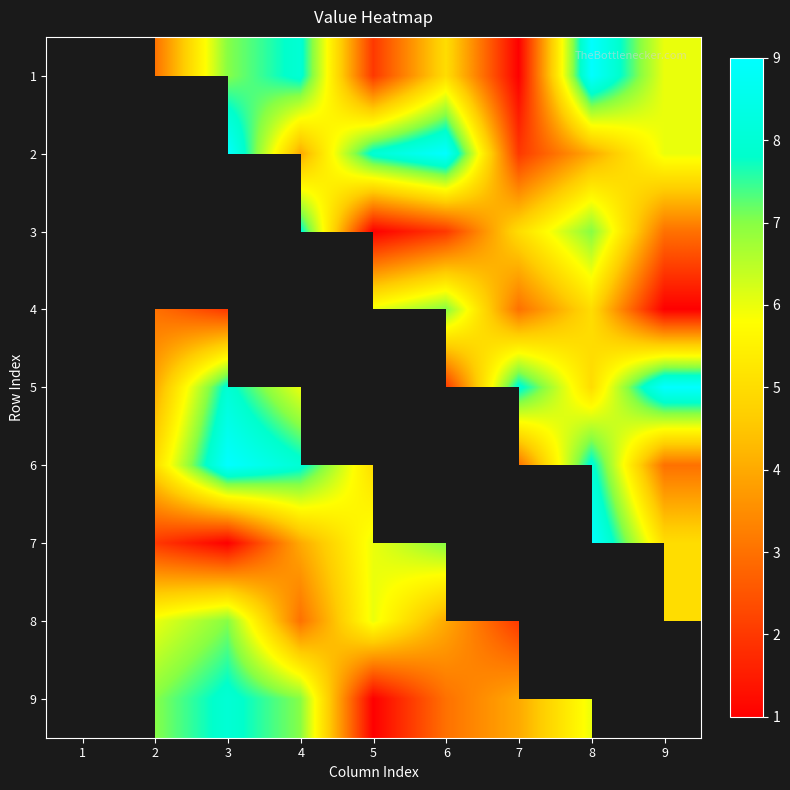

How many series are shown in this chart?

9